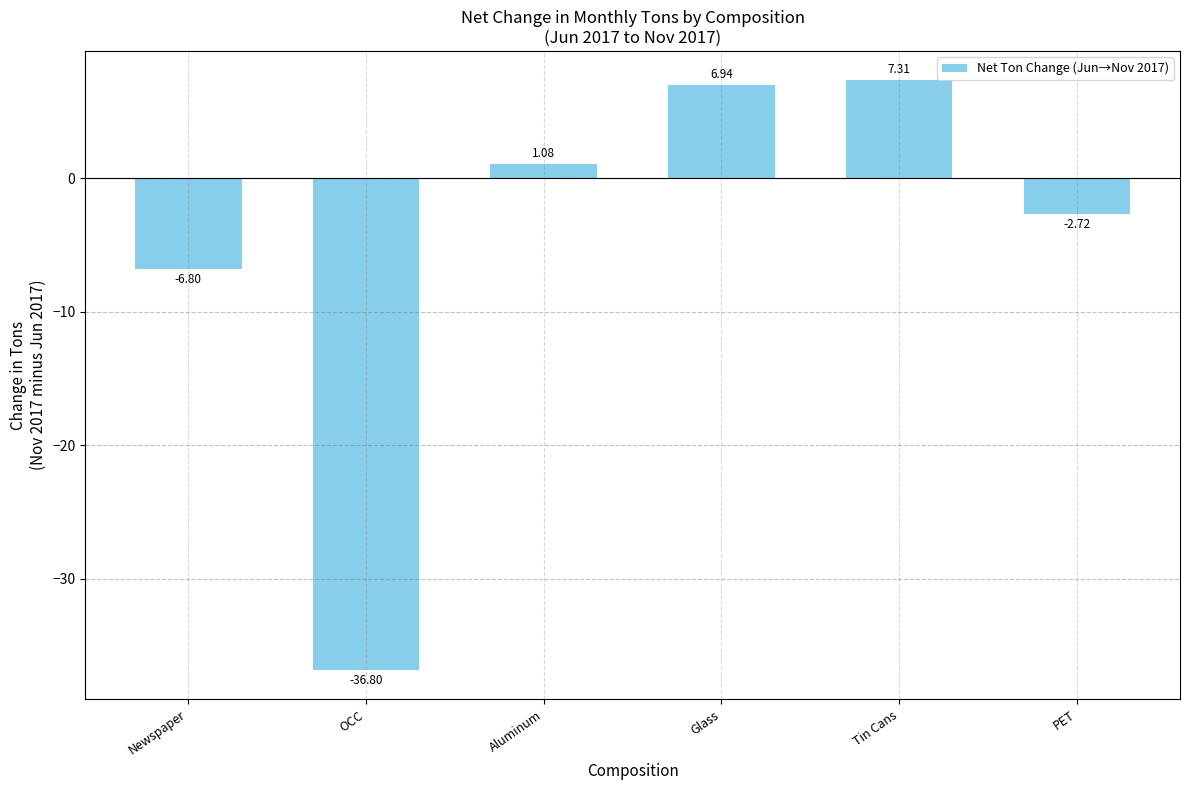

What is the difference between the values at Newspaper and Aluminum?

7.9